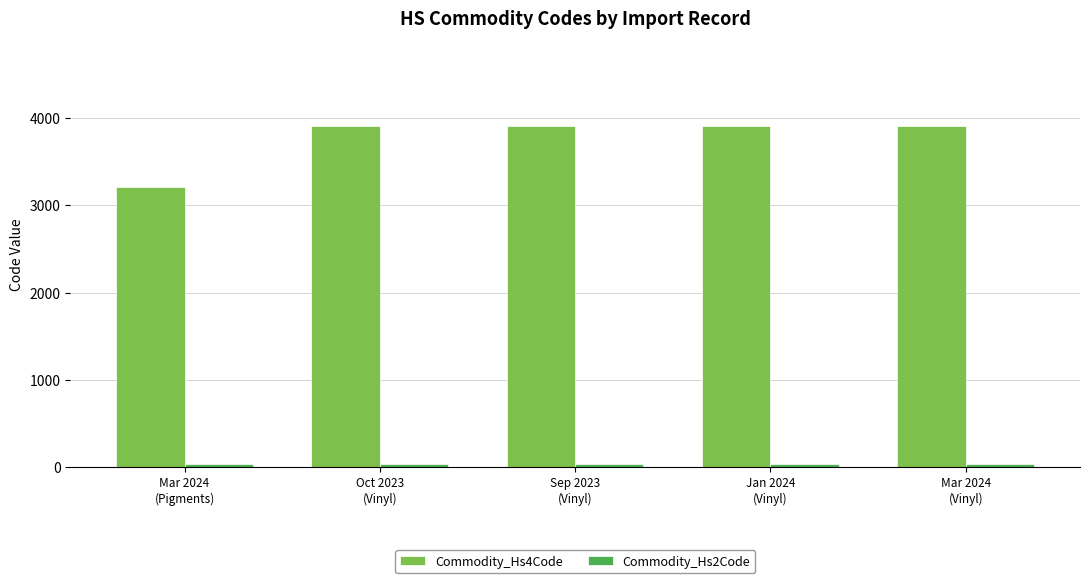

What is the maximum value shown in the chart?

3905